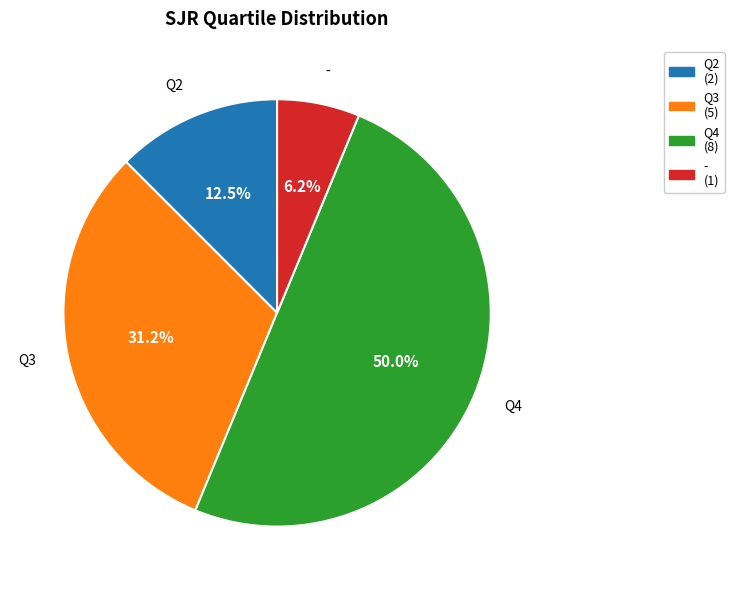

To the nearest percent, what portion does - represent?

6%